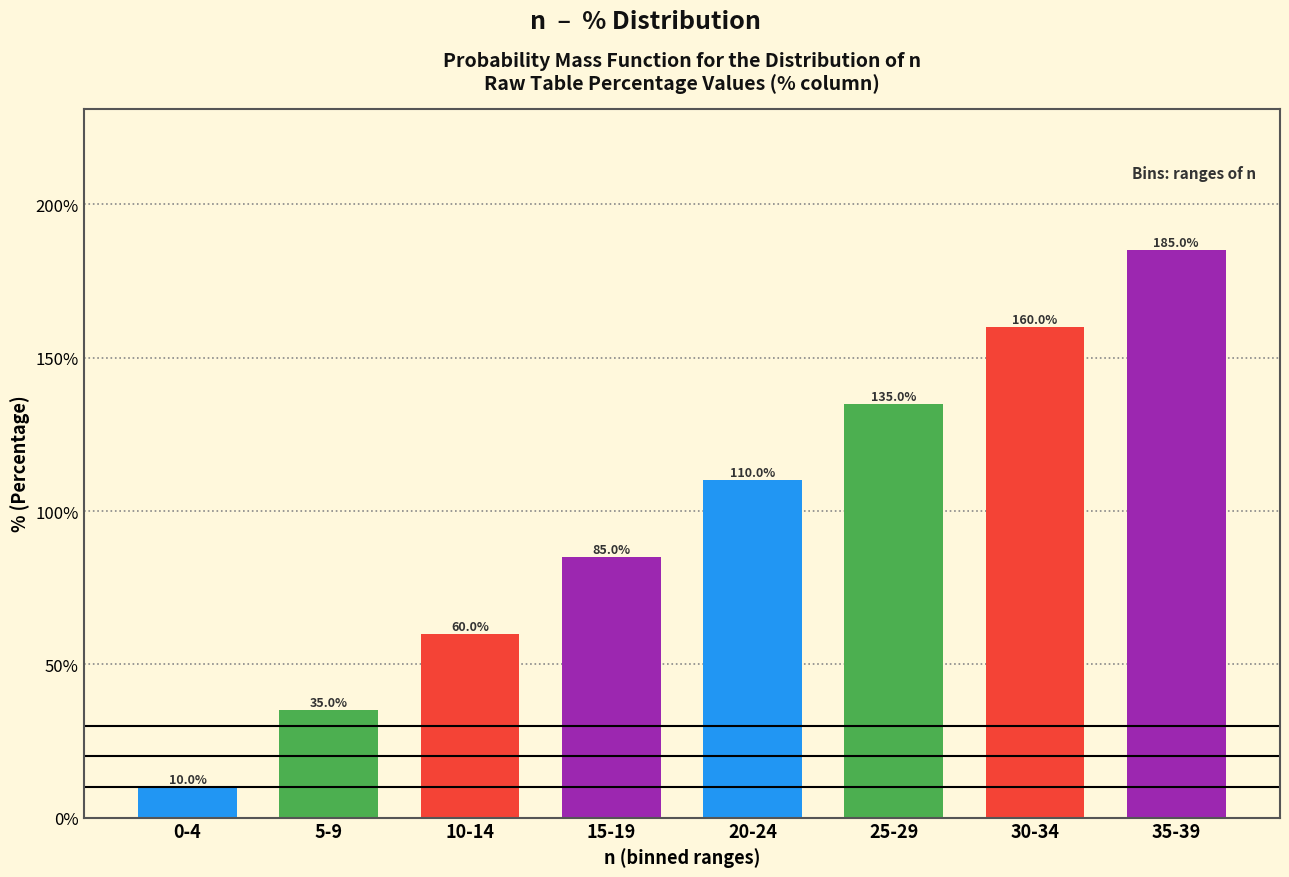

Reading right to left, extract all data points from this chart.

185.0	160.0	135.0	110.0	85.0	60.0	35.0	10.0